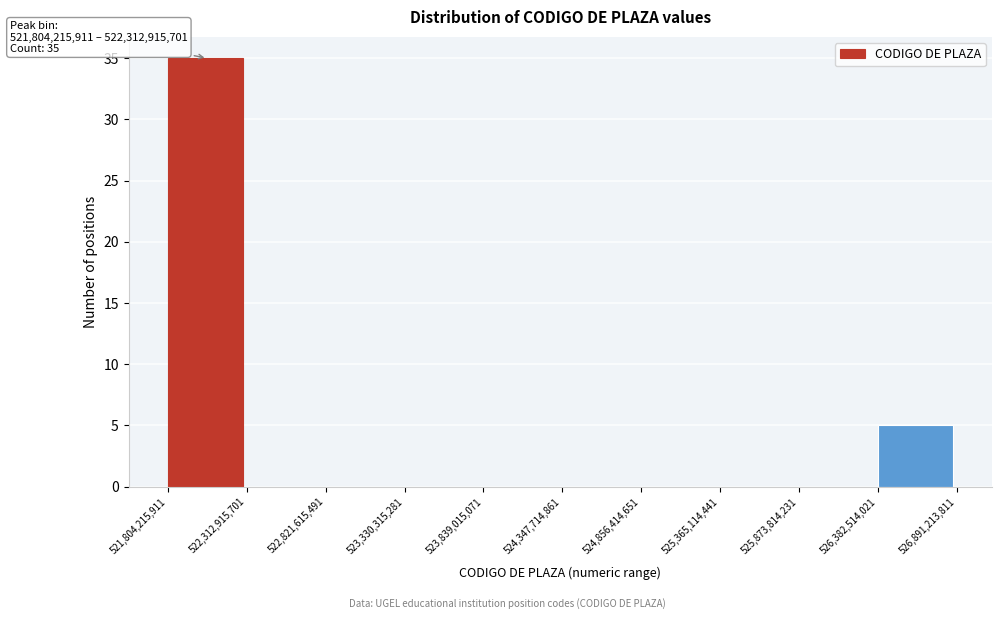

Which range on the x-axis has the tallest bar?

521,804,215,911 to 522,312,915,701